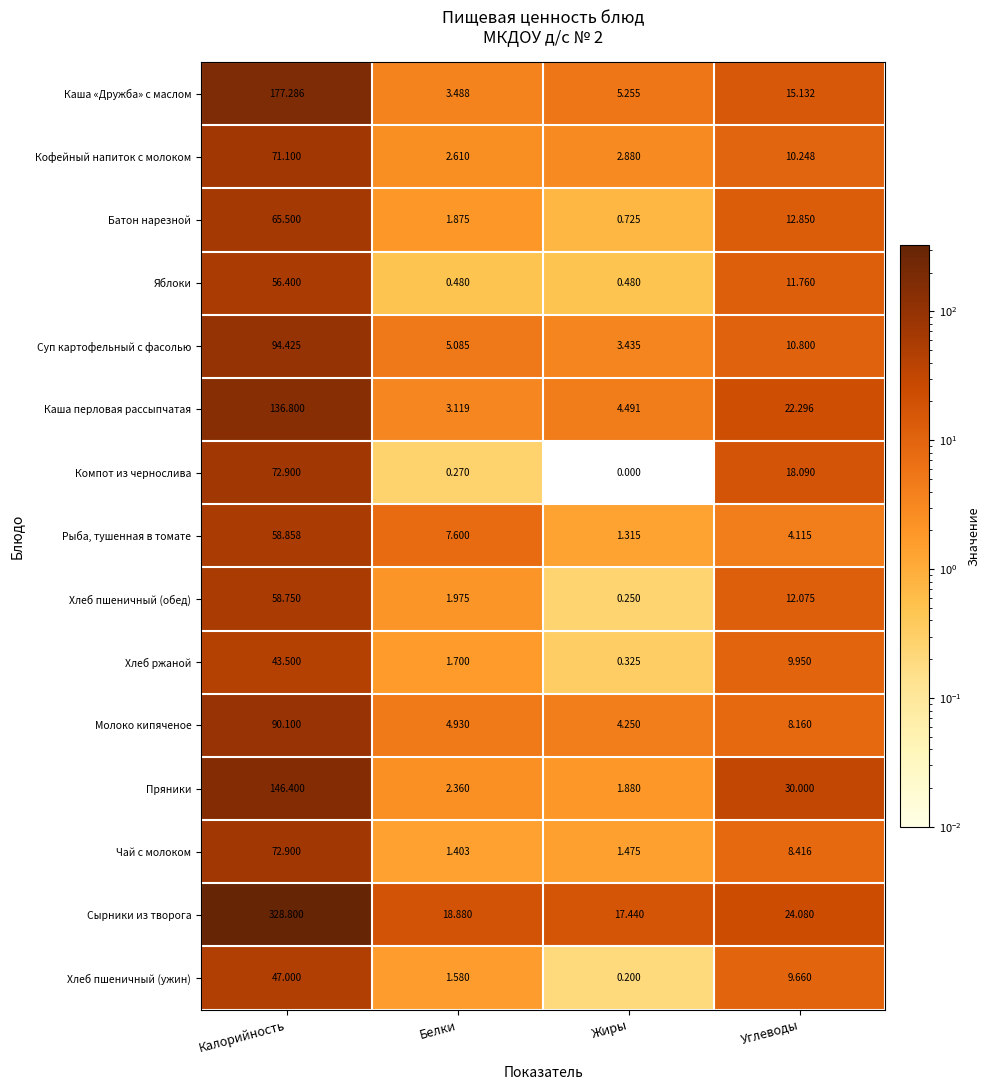

Count the number of data series in this chart.

15